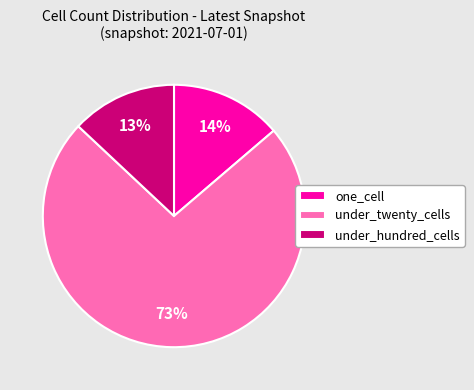

Is it true that under_twenty_cells is 73% of the pie?

True